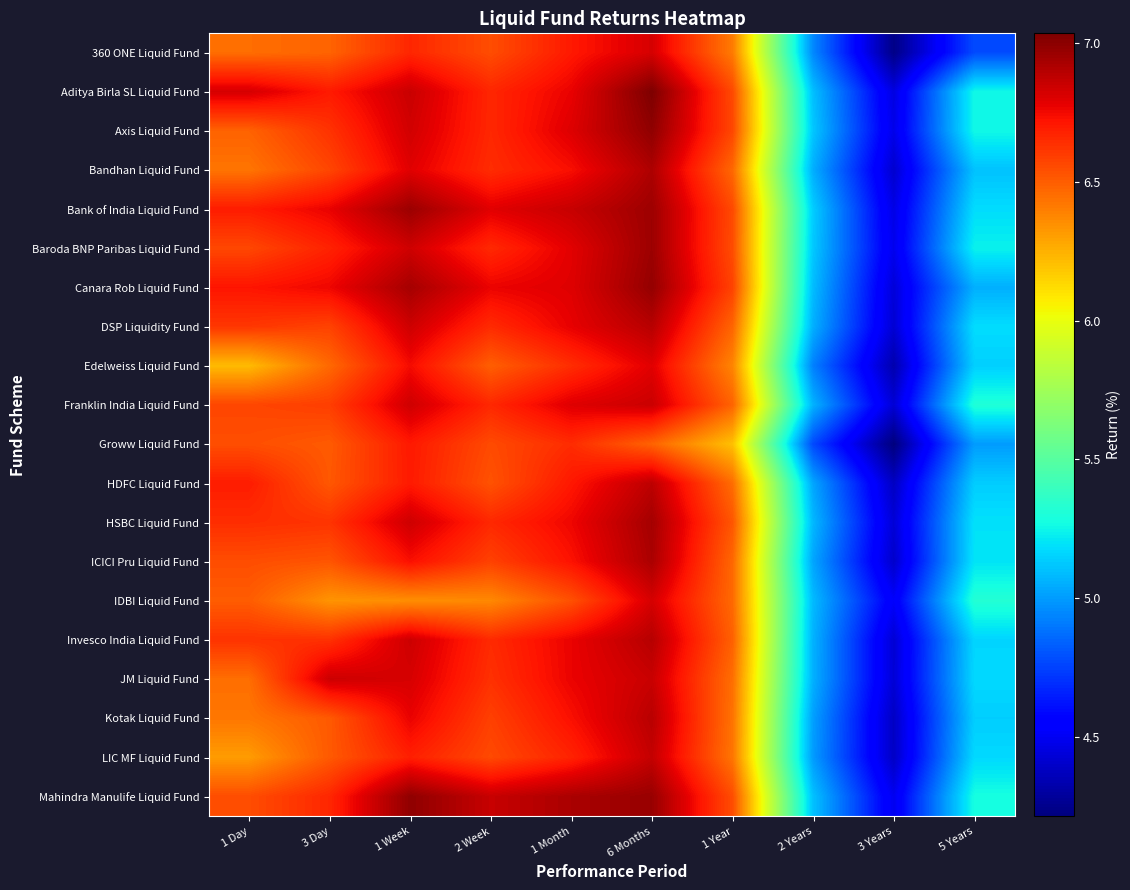

Reading left to right, list all the values displayed in this chart.

360 ONE Liquid Fund: 1 Day=6.4	3 Day=6.5	1 Week=6.7	2 Week=6.5	1 Month=6.7	6 Months=6.8	1 Year=6.4	2 Years=4.9	3 Years=4.2	5 Years=4.8
Aditya Birla SL Liquid Fund: 1 Day=6.8	3 Day=6.7	1 Week=6.9	2 Week=6.7	1 Month=6.8	6 Months=7.0	1 Year=6.6	2 Years=5.1	3 Years=4.5	5 Years=5.3
Axis Liquid Fund: 1 Day=6.5	3 Day=6.6	1 Week=6.8	2 Week=6.7	1 Month=6.8	6 Months=7.0	1 Year=6.6	2 Years=5.1	3 Years=4.5	5 Years=5.3
Bandhan Liquid Fund: 1 Day=6.4	3 Day=6.6	1 Week=6.8	2 Week=6.6	1 Month=6.7	6 Months=6.9	1 Year=6.5	2 Years=5.1	3 Years=4.4	5 Years=5.1
Bank of India Liquid Fund: 1 Day=6.7	3 Day=6.8	1 Week=7.0	2 Week=6.8	1 Month=6.9	6 Months=7.0	1 Year=6.6	2 Years=5.1	3 Years=4.5	5 Years=5.2
Baroda BNP Paribas Liquid Fund: 1 Day=6.6	3 Day=6.7	1 Week=6.8	2 Week=6.7	1 Month=6.8	6 Months=7.0	1 Year=6.5	2 Years=5.1	3 Years=4.5	5 Years=5.2
Canara Rob Liquid Fund: 1 Day=6.7	3 Day=6.8	1 Week=6.9	2 Week=6.8	1 Month=6.8	6 Months=7.0	1 Year=6.6	2 Years=5.1	3 Years=4.4	5 Years=5.1
DSP Liquidity Fund: 1 Day=6.6	3 Day=6.6	1 Week=6.8	2 Week=6.6	1 Month=6.8	6 Months=6.9	1 Year=6.5	2 Years=5.1	3 Years=4.4	5 Years=5.2
Edelweiss Liquid Fund: 1 Day=6.2	3 Day=6.5	1 Week=6.7	2 Week=6.5	1 Month=6.6	6 Months=6.8	1 Year=6.4	2 Years=4.9	3 Years=4.3	5 Years=5.1
Franklin India Liquid Fund: 1 Day=6.6	3 Day=6.6	1 Week=6.8	2 Week=6.7	1 Month=6.8	6 Months=6.8	1 Year=6.5	2 Years=5.1	3 Years=4.4	5 Years=5.3
Groww Liquid Fund: 1 Day=6.5	3 Day=6.5	1 Week=6.7	2 Week=6.6	1 Month=6.6	6 Months=6.5	1 Year=6.2	2 Years=4.8	3 Years=4.2	5 Years=5.0
HDFC Liquid Fund: 1 Day=6.7	3 Day=6.5	1 Week=6.7	2 Week=6.5	1 Month=6.7	6 Months=6.9	1 Year=6.5	2 Years=5.0	3 Years=4.4	5 Years=5.1
HSBC Liquid Fund: 1 Day=6.6	3 Day=6.6	1 Week=6.8	2 Week=6.7	1 Month=6.8	6 Months=6.9	1 Year=6.5	2 Years=5.1	3 Years=4.4	5 Years=5.2
ICICI Pru Liquid Fund: 1 Day=6.5	3 Day=6.5	1 Week=6.7	2 Week=6.6	1 Month=6.7	6 Months=6.9	1 Year=6.5	2 Years=5.0	3 Years=4.4	5 Years=5.2
IDBI Liquid Fund: 1 Day=6.5	3 Day=6.3	1 Week=6.4	2 Week=6.4	1 Month=6.5	6 Months=6.8	1 Year=6.5	2 Years=5.1	3 Years=4.5	5 Years=5.3
Invesco India Liquid Fund: 1 Day=6.6	3 Day=6.6	1 Week=6.8	2 Week=6.7	1 Month=6.8	6 Months=6.9	1 Year=6.5	2 Years=5.1	3 Years=4.4	5 Years=5.2
JM Liquid Fund: 1 Day=6.4	3 Day=6.8	1 Week=6.8	2 Week=6.6	1 Month=6.8	6 Months=6.9	1 Year=6.4	2 Years=5.1	3 Years=4.4	5 Years=5.2
Kotak Liquid Fund: 1 Day=6.4	3 Day=6.5	1 Week=6.8	2 Week=6.6	1 Month=6.7	6 Months=6.9	1 Year=6.4	2 Years=5.0	3 Years=4.4	5 Years=5.1
LIC MF Liquid Fund: 1 Day=6.3	3 Day=6.5	1 Week=6.7	2 Week=6.6	1 Month=6.7	6 Months=6.9	1 Year=6.4	2 Years=5.0	3 Years=4.4	5 Years=5.2
Mahindra Manulife Liquid Fund: 1 Day=6.5	3 Day=6.7	1 Week=7.0	2 Week=6.9	1 Month=6.9	6 Months=7.0	1 Year=6.5	2 Years=5.1	3 Years=4.5	5 Years=5.3